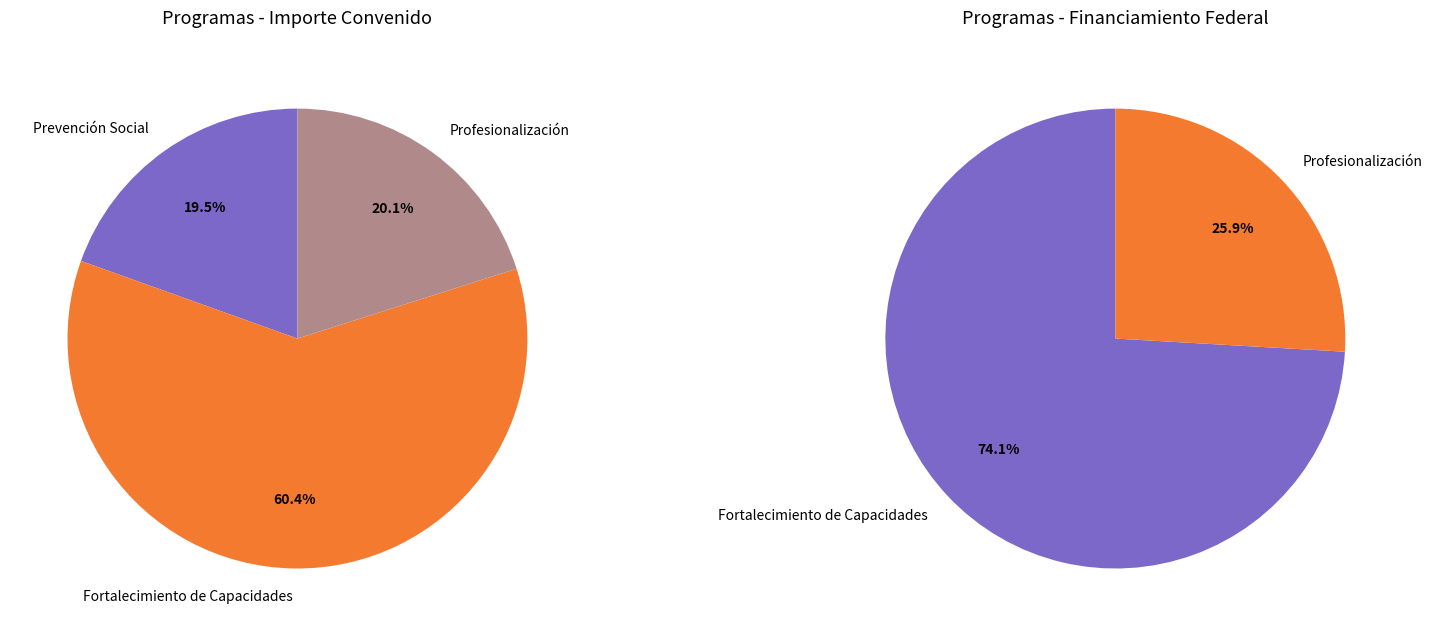

How much of the chart is everything except Implementación de Centros?

100.0%